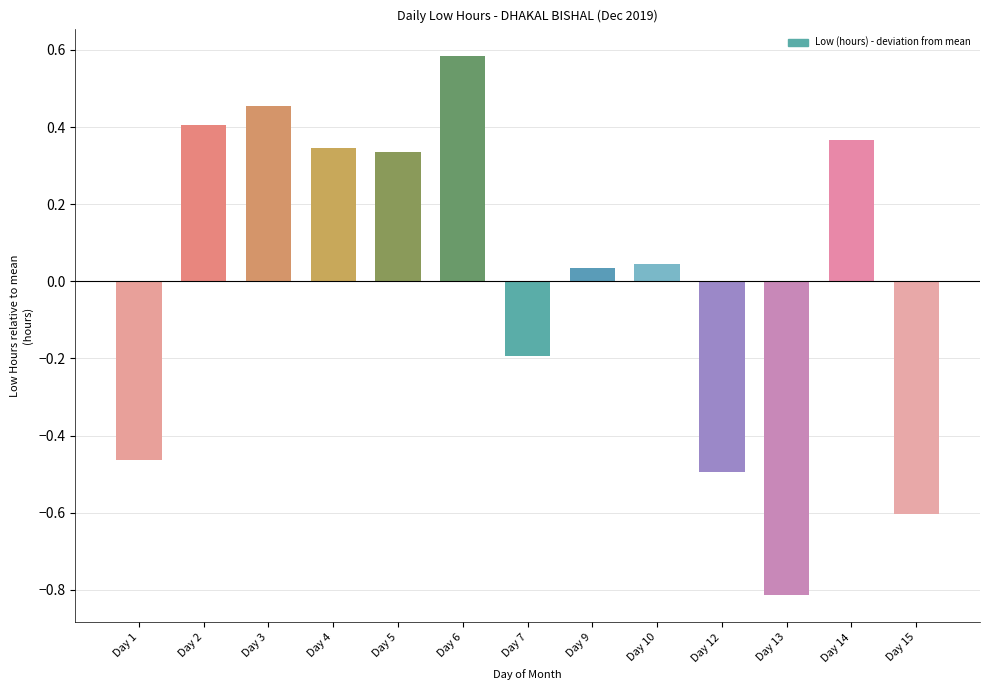

What is the value of the 11th bar from the left?

-0.8